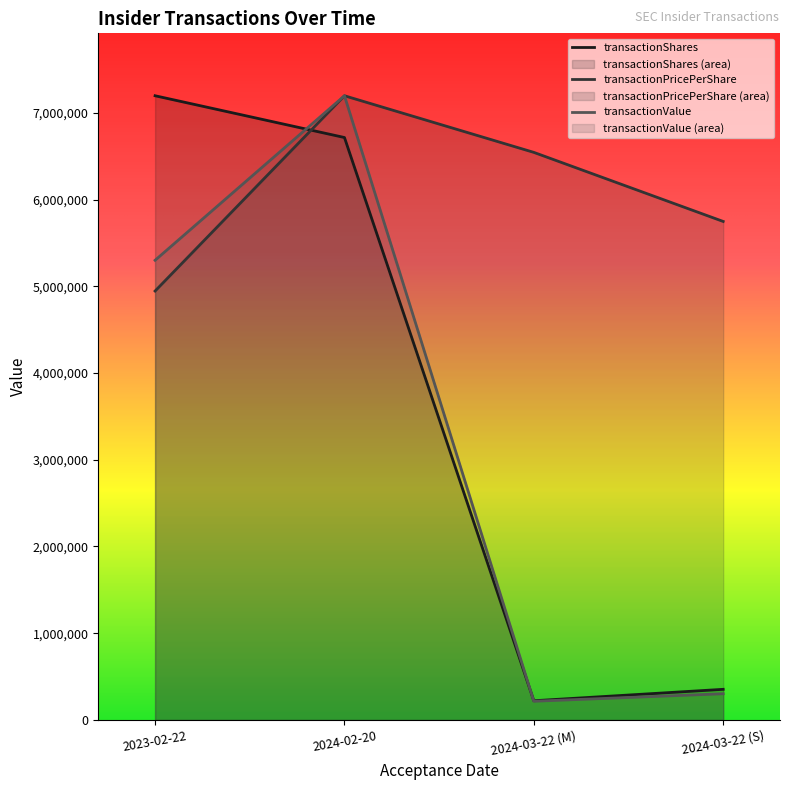

Where is transactionPricePerShare nearest to the value 6071173?

2024-03-22 (S)